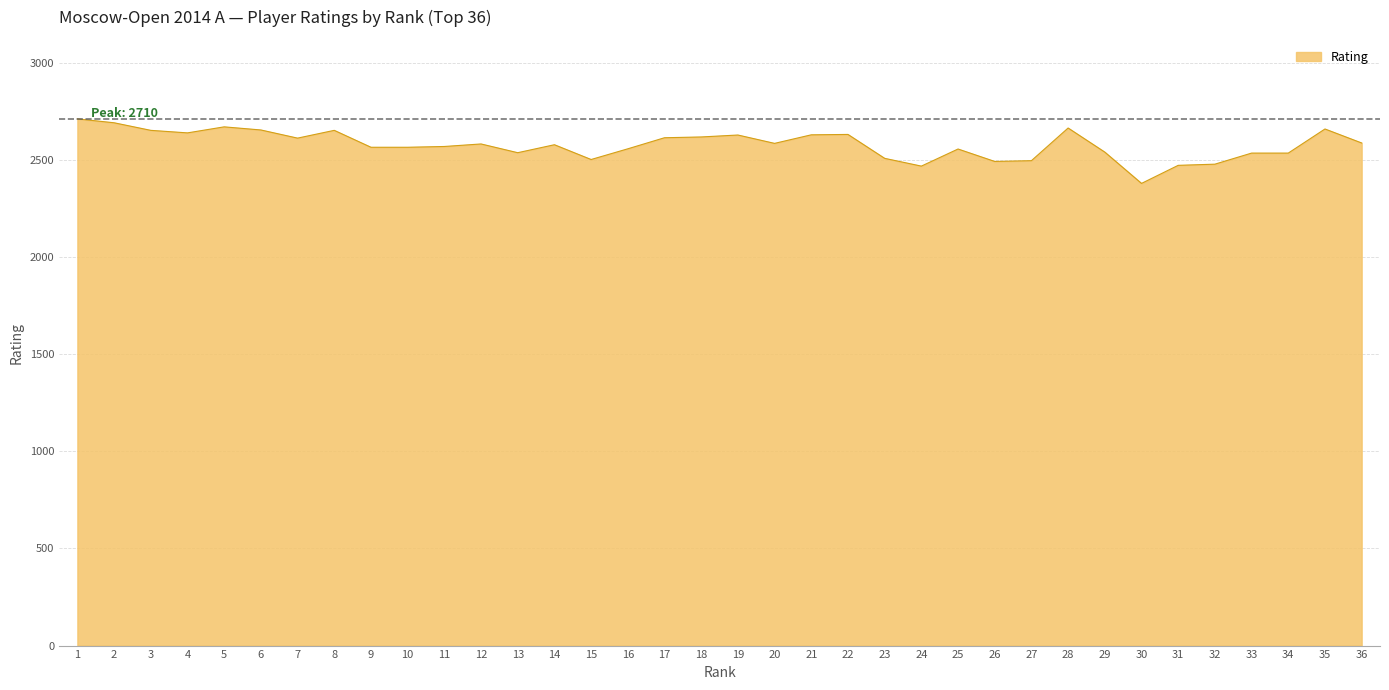

The value at 36 is 735. True or false?

False